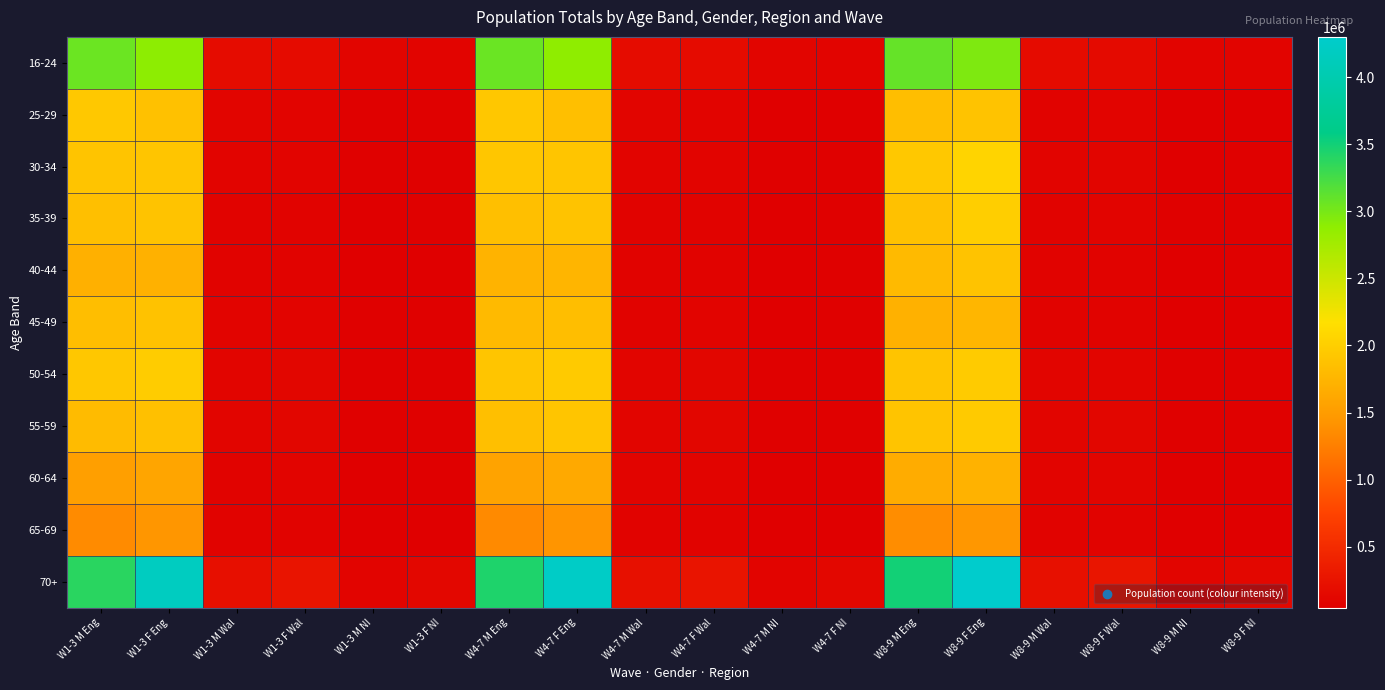

Reading right to left, transcribe all the data shown in this chart.

16-24: W8-9 F NI=95024	W8-9 M NI=101988	W8-9 F Wal=157731	W8-9 M Wal=169210	W8-9 F Eng=2969684	W8-9 M Eng=3093825	W4-7 F NI=96676	W4-7 M NI=104333	W4-7 F Wal=164947	W4-7 M Wal=180657	W4-7 F Eng=2884608	W4-7 M Eng=3066029	W1-3 F NI=98710	W1-3 M NI=106163	W1-3 F Wal=162678	W1-3 M Wal=178415	W1-3 F Eng=2893203	W1-3 M Eng=3060302
25-29: W8-9 F NI=57391	W8-9 M NI=57839	W8-9 F Wal=94232	W8-9 M Wal=93437	W8-9 F Eng=1884042	W8-9 M Eng=1835669	W4-7 F NI=59442	W4-7 M NI=60377	W4-7 F Wal=101237	W4-7 M Wal=106877	W4-7 F Eng=1847077	W4-7 M Eng=1924416	W1-3 F NI=61035	W1-3 M NI=61290	W1-3 F Wal=101717	W1-3 M Wal=106543	W1-3 F Eng=1868287	W1-3 M Eng=1933122
30-34: W8-9 F NI=64202	W8-9 M NI=60587	W8-9 F Wal=102538	W8-9 M Wal=97040	W8-9 F Eng=2057861	W8-9 M Eng=1933438	W4-7 F NI=63699	W4-7 M NI=62883	W4-7 F Wal=98093	W4-7 M Wal=98579	W4-7 F Eng=1908240	W4-7 M Eng=1916412	W1-3 F NI=63873	W1-3 M NI=62888	W1-3 F Wal=96687	W1-3 M Wal=96267	W1-3 F Eng=1907402	W1-3 M Eng=1900552
35-39: W8-9 F NI=66539	W8-9 M NI=62287	W8-9 F Wal=98767	W8-9 M Wal=93350	W8-9 F Eng=1994085	W8-9 M Eng=1865827	W4-7 F NI=63594	W4-7 M NI=60758	W4-7 F Wal=94144	W4-7 M Wal=91729	W4-7 F Eng=1885240	W4-7 M Eng=1852969	W1-3 F NI=63849	W1-3 M NI=60734	W1-3 F Wal=93505	W1-3 M Wal=91415	W1-3 F Eng=1884531	W1-3 M Eng=1849111
40-44: W8-9 F NI=64703	W8-9 M NI=60428	W8-9 F Wal=93382	W8-9 M Wal=88489	W8-9 F Eng=1887736	W8-9 M Eng=1798256	W4-7 F NI=61017	W4-7 M NI=56927	W4-7 F Wal=87640	W4-7 M Wal=85290	W4-7 F Eng=1746035	W4-7 M Eng=1730268	W1-3 F NI=60036	W1-3 M NI=56218	W1-3 F Wal=85894	W1-3 M Wal=83662	W1-3 F Eng=1714101	W1-3 M Eng=1700196
45-49: W8-9 F NI=60331	W8-9 M NI=58097	W8-9 F Wal=90213	W8-9 M Wal=86401	W8-9 F Eng=1765330	W8-9 M Eng=1713916	W4-7 F NI=63095	W4-7 M NI=59844	W4-7 F Wal=98496	W4-7 M Wal=93969	W4-7 F Eng=1835431	W4-7 M Eng=1803208	W1-3 F NI=64509	W1-3 M NI=61271	W1-3 F Wal=102092	W1-3 M Wal=96980	W1-3 F Eng=1876519	W1-3 M Eng=1839293
50-54: W8-9 F NI=65859	W8-9 M NI=63344	W8-9 F Wal=109681	W8-9 M Wal=103709	W8-9 F Eng=1965575	W8-9 M Eng=1901126	W4-7 F NI=66797	W4-7 M NI=63786	W4-7 F Wal=111532	W4-7 M Wal=105438	W4-7 F Eng=1964033	W4-7 M Eng=1911318	W1-3 F NI=67429	W1-3 M NI=64555	W1-3 F Wal=113188	W1-3 M Wal=107292	W1-3 F Eng=1980533	W1-3 M Eng=1926928
55-59: W8-9 F NI=66357	W8-9 M NI=64027	W8-9 F Wal=115211	W8-9 M Wal=108884	W8-9 F Eng=1961196	W8-9 M Eng=1892569	W4-7 F NI=64908	W4-7 M NI=62595	W4-7 F Wal=114141	W4-7 M Wal=108081	W4-7 F Eng=1909189	W4-7 M Eng=1852593	W1-3 F NI=63402	W1-3 M NI=61252	W1-3 F Wal=111614	W1-3 M Wal=105866	W1-3 F Eng=1861038	W1-3 M Eng=1809613
60-64: W8-9 F NI=59687	W8-9 M NI=56969	W8-9 F Wal=105341	W8-9 M Wal=100997	W8-9 F Eng=1719444	W8-9 M Eng=1661632	W4-7 F NI=55599	W4-7 M NI=53421	W4-7 F Wal=101501	W4-7 M Wal=95915	W4-7 F Eng=1628324	W4-7 M Eng=1568489	W1-3 F NI=53656	W1-3 M NI=52148	W1-3 F Wal=98953	W1-3 M Wal=93900	W1-3 F Eng=1584597	W1-3 M Eng=1527238
65-69: W8-9 F NI=48682	W8-9 M NI=47829	W8-9 F Wal=92673	W8-9 M Wal=87360	W8-9 F Eng=1453567	W8-9 M Eng=1372240	W4-7 F NI=45831	W4-7 M NI=44862	W4-7 F Wal=92641	W4-7 M Wal=87314	W4-7 F Eng=1436586	W4-7 M Eng=1347714	W1-3 F NI=45595	W1-3 M NI=44278	W1-3 F Wal=93578	W1-3 M Wal=88564	W1-3 F Eng=1443940	W1-3 M Eng=1352800
70+: W8-9 F NI=131831	W8-9 M NI=107107	W8-9 F Wal=269127	W8-9 M Wal=224580	W8-9 F Eng=4302499	W8-9 M Eng=3501561	W4-7 F NI=127967	W4-7 M NI=101289	W4-7 F Wal=267181	W4-7 M Wal=221454	W4-7 F Eng=4235970	W4-7 M Eng=3443749	W1-3 F NI=126012	W1-3 M NI=98839	W1-3 F Wal=263308	W1-3 M Wal=216926	W1-3 F Eng=4173575	W1-3 M Eng=3383401